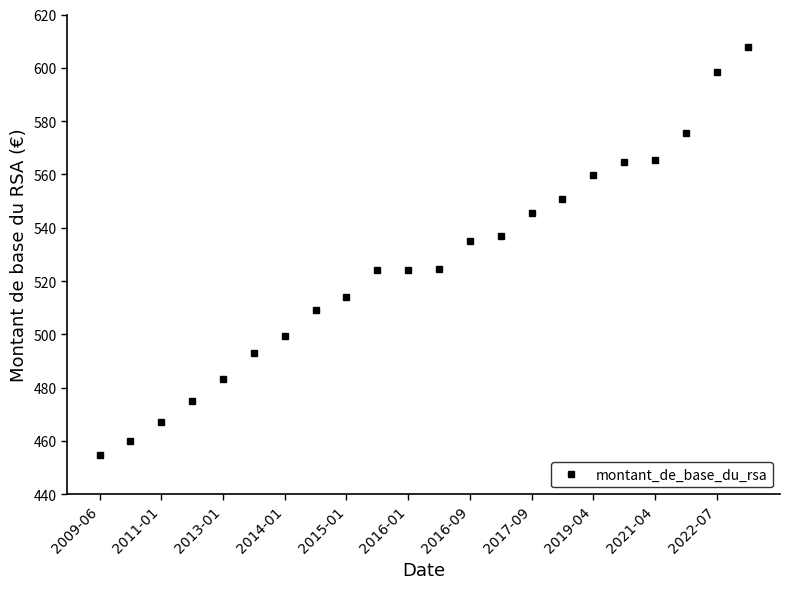

What is the sum of all values?

11568.3